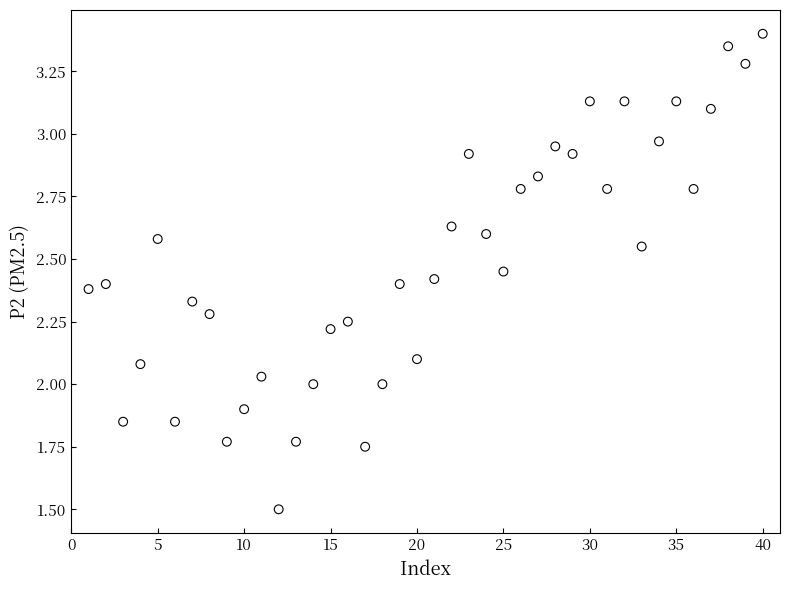

What is the range of X values (max minus min)?

39.0